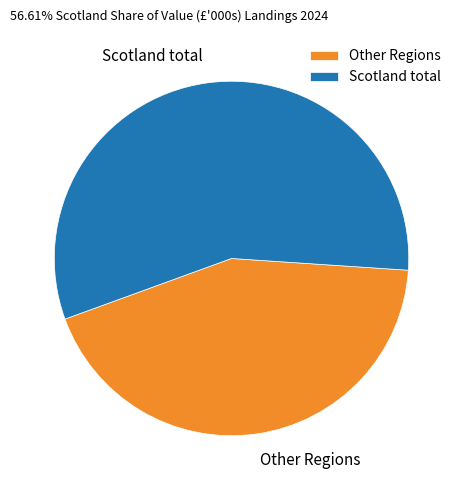

Count the number of slices in the pie.

2